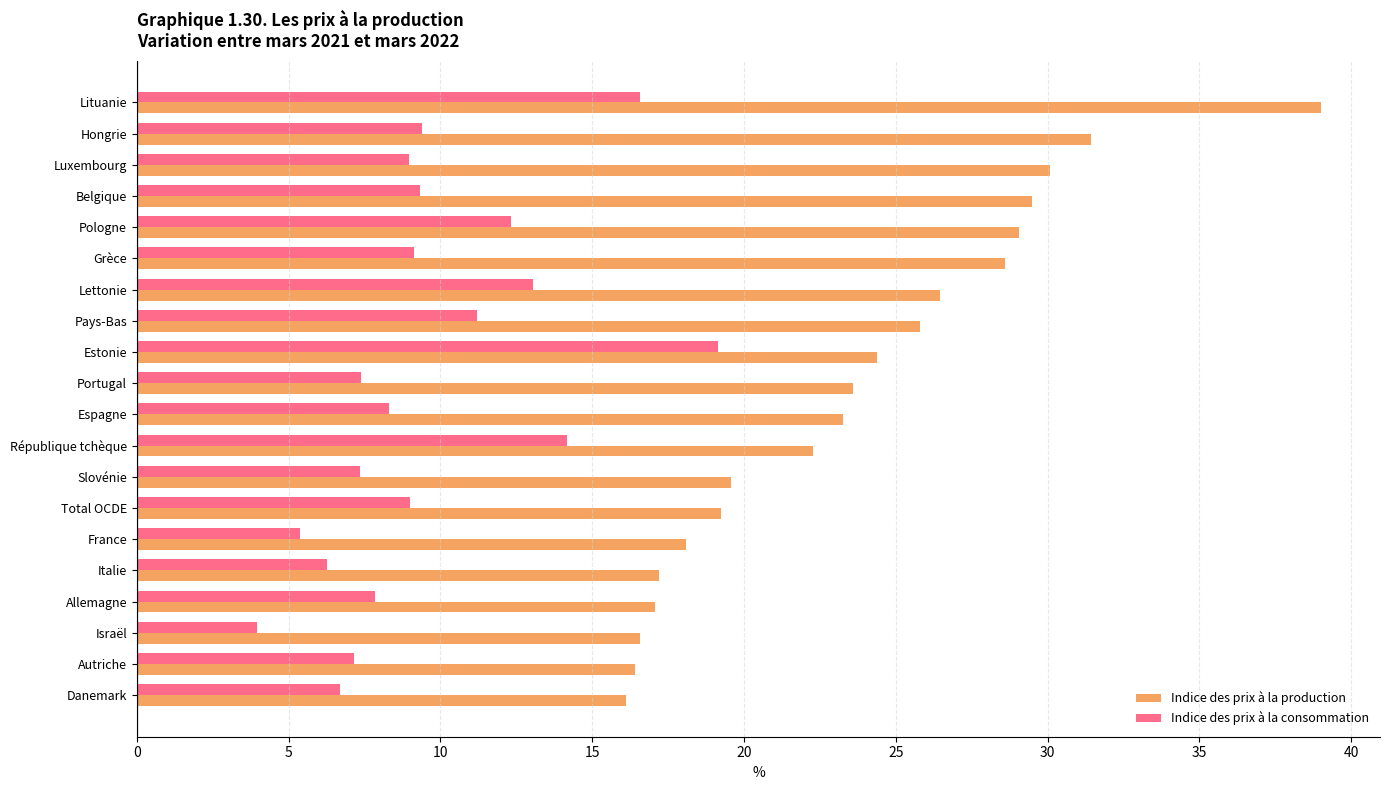

Rank the series by their average value, from highest to lowest.

Indice des prix à la production, Indice des prix à la consommation